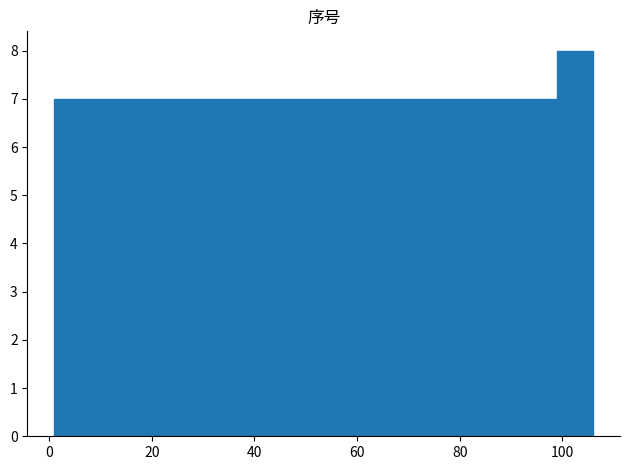

Read against the x-axis, roughly where is the centre of the tallest bar?

102